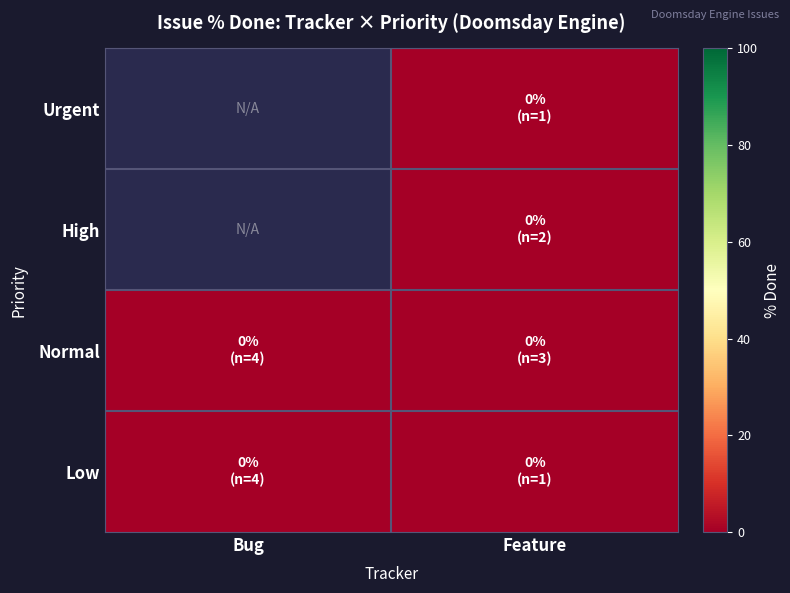

Rank the series by their maximum value, from lowest to highest.

Urgent, High, Normal, Low